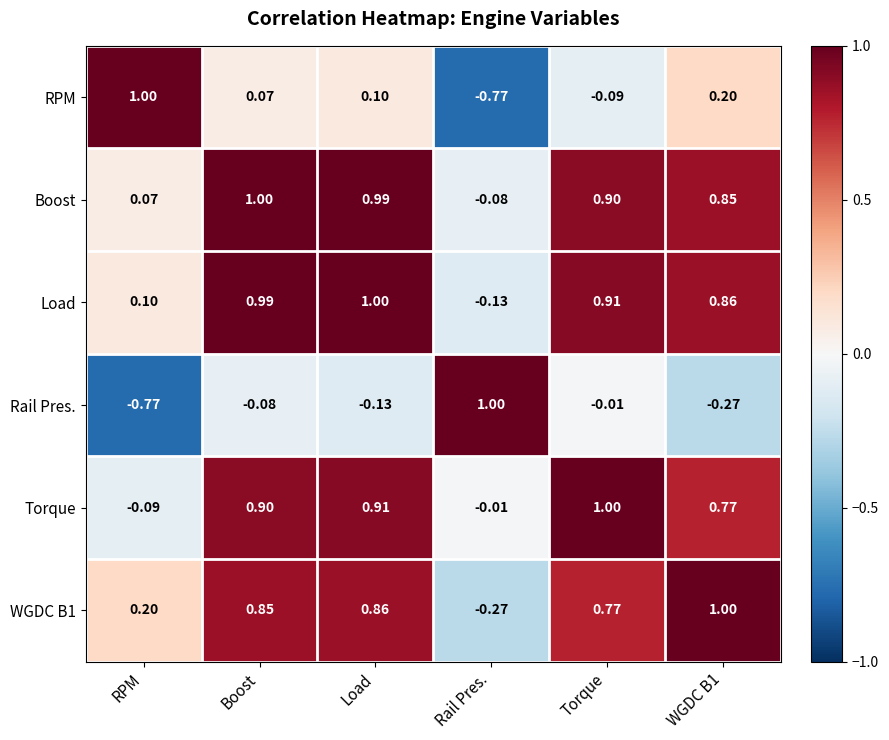

How many values in Load are above zero?

5